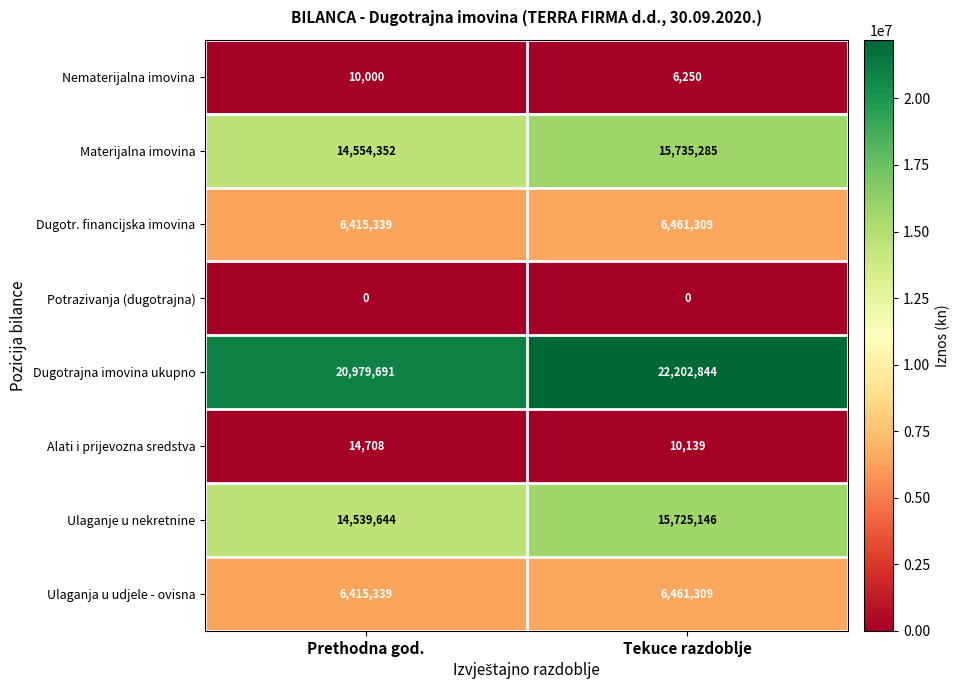

What is the total value across all series at Prethodna god.?

62929073